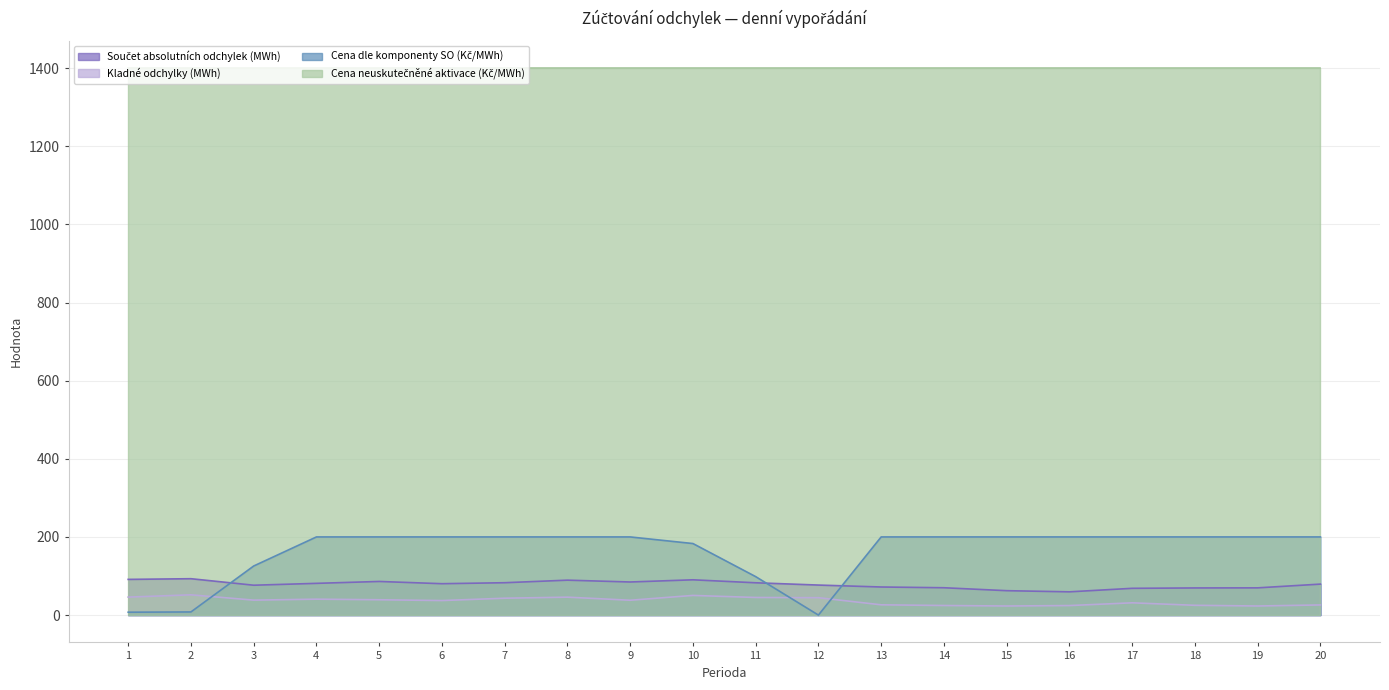

Count the number of data series in this chart.

4